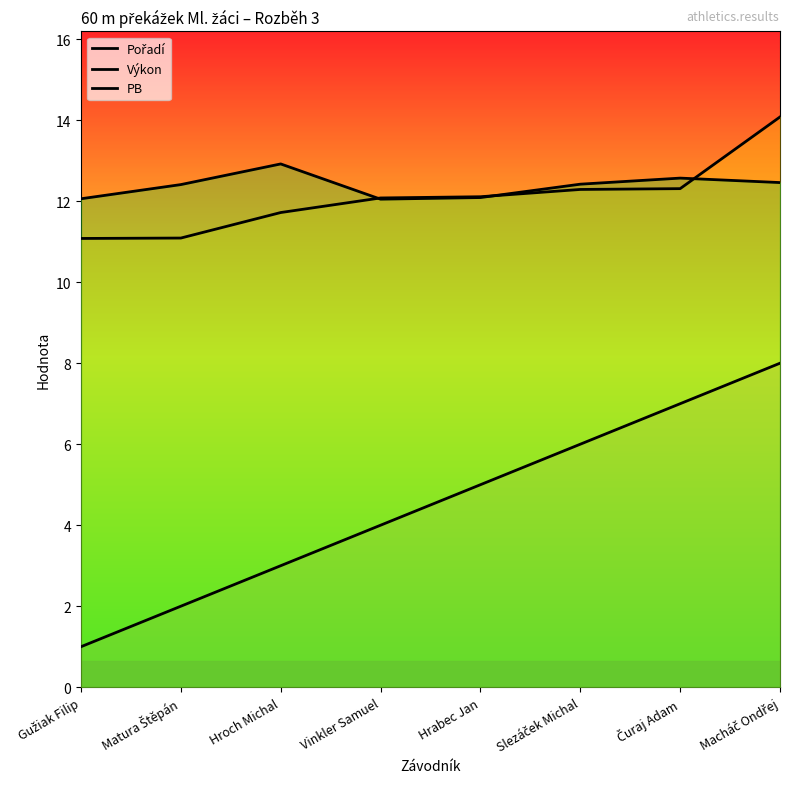

True or false: Výkon has more than 0 interior local peaks.

False